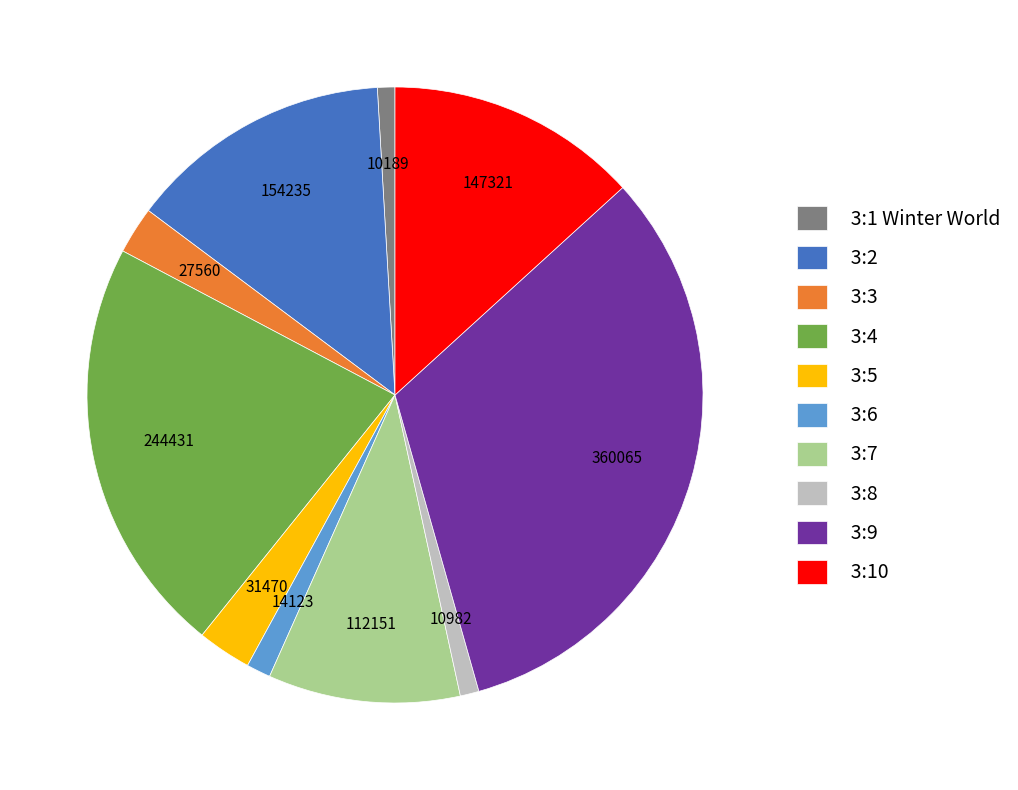

Count the number of slices in the pie.

10